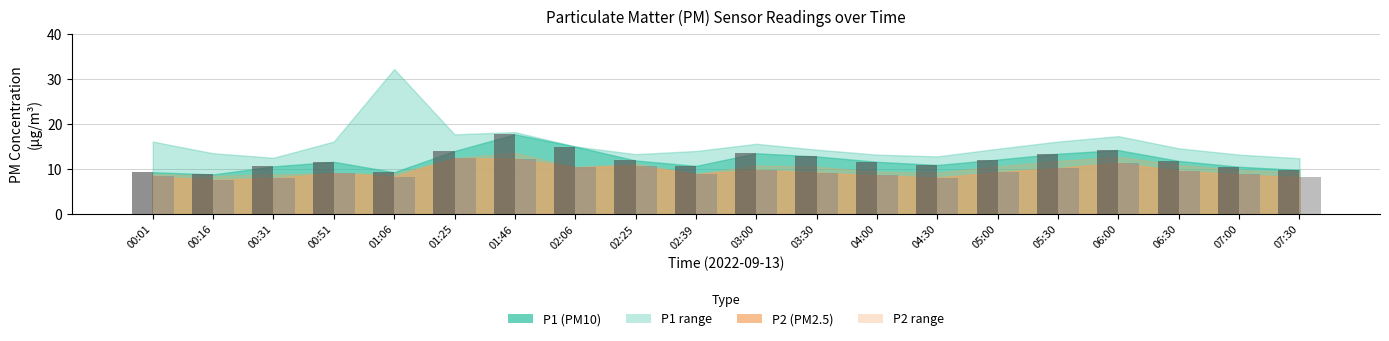

What is the difference between the highest and lowest values at 06:30?

2.2